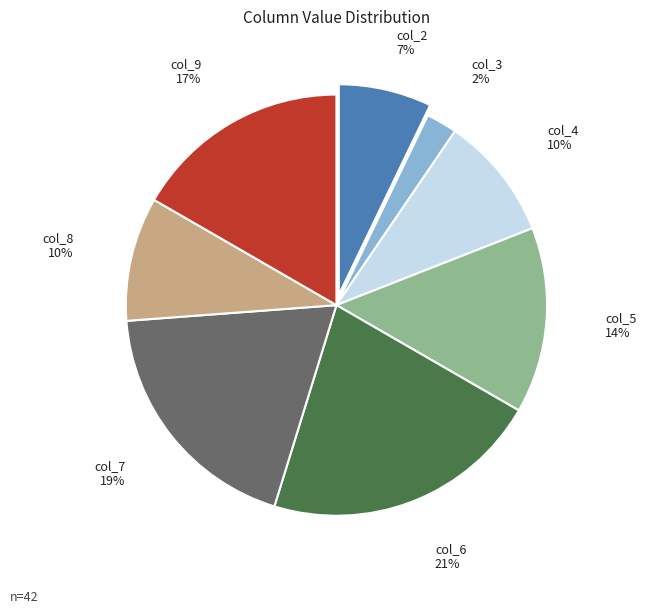

Is the sum of col_3 and col_7 greater than half?

No